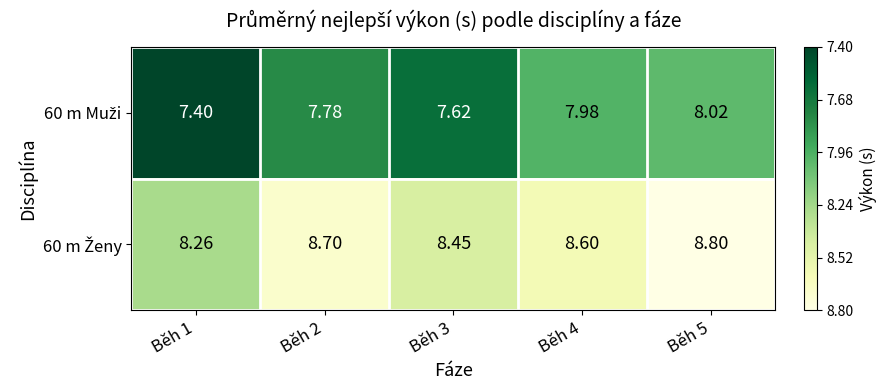

How many data points does each series have?

5